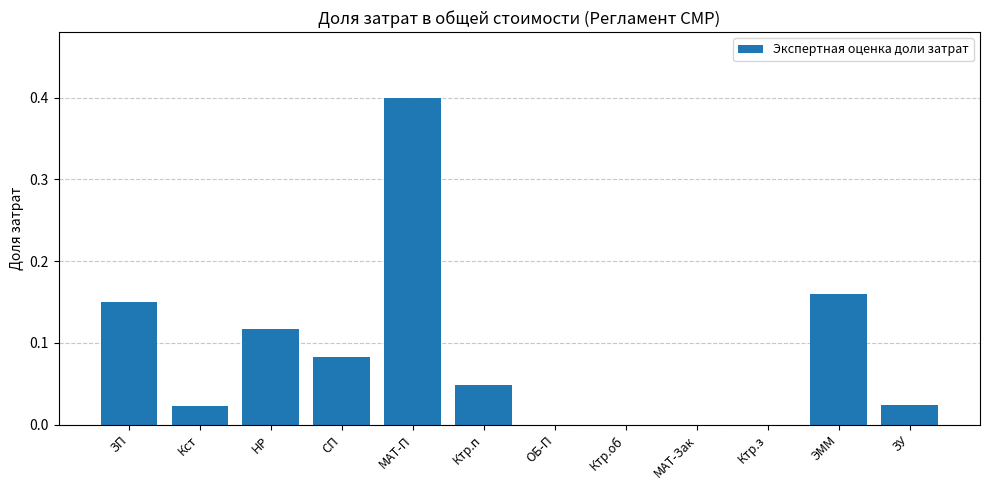

Which category has the highest value across all series?

МАТ-П